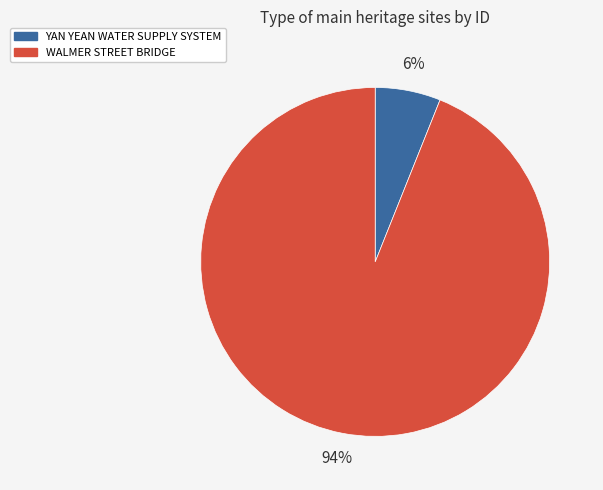

To the nearest percent, what is the difference between the YAN YEAN WATER SUPPLY SYSTEM and WALMER STREET BRIDGE slice percentages?

88%